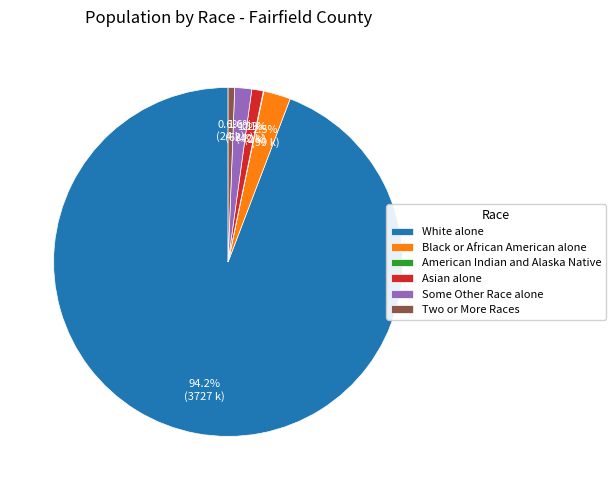

Does White alone account for over 50% of the chart?

Yes